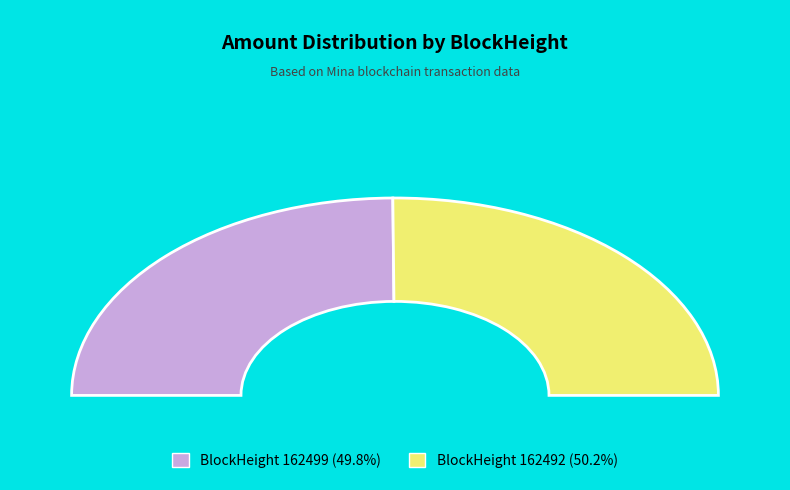

True or false: 162499 accounts for 14% of the total.

False